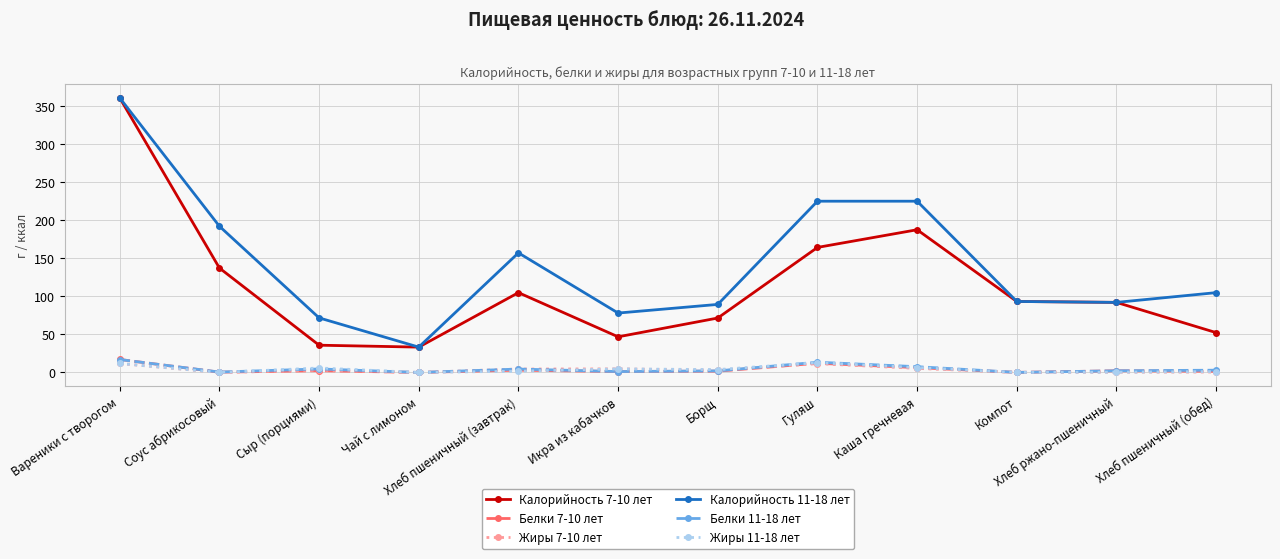

What is the label of the 9th point from the left?

Каша гречневая